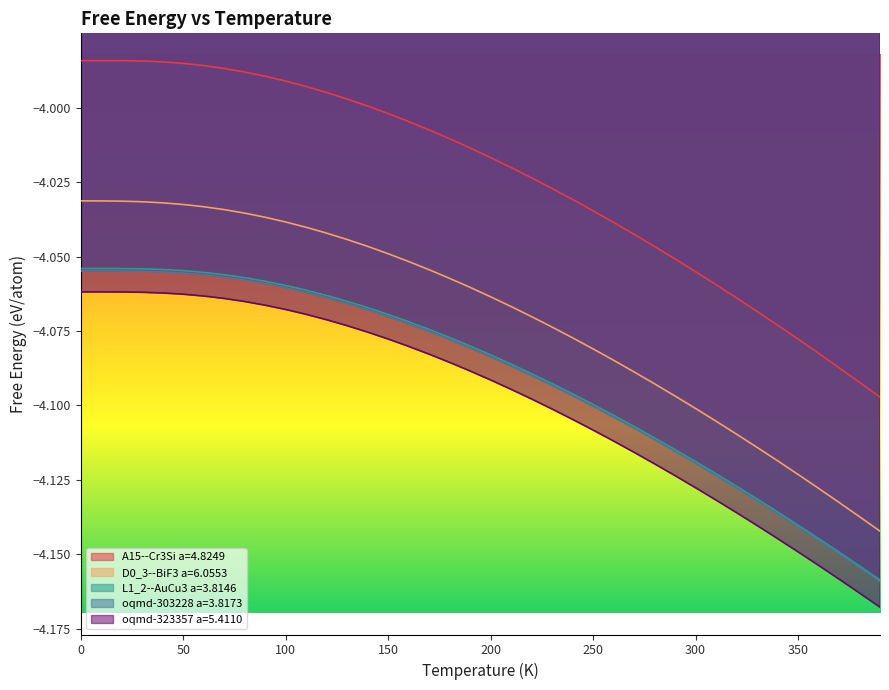

At how many categories does at least one series exceed -4?

15